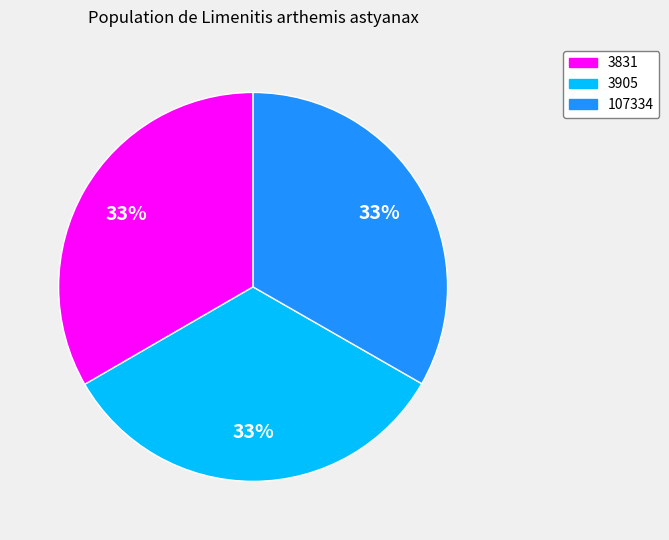

To the nearest percent, what is the combined percentage of 3905 and 107334?

67%